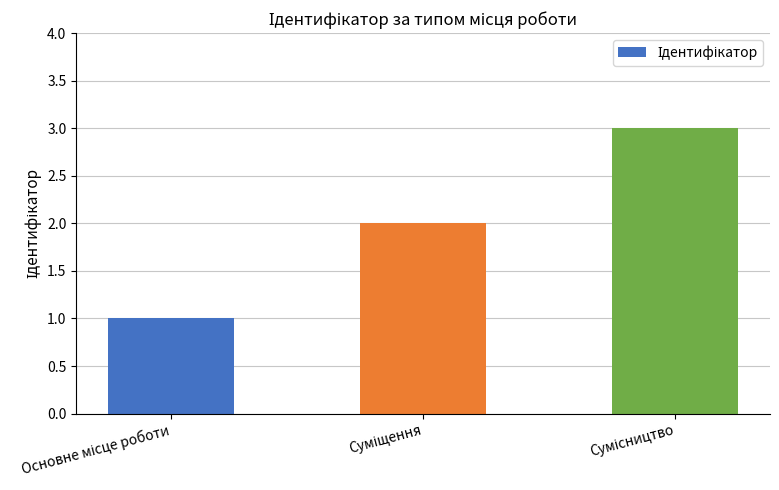

What is the sum of all values?

6